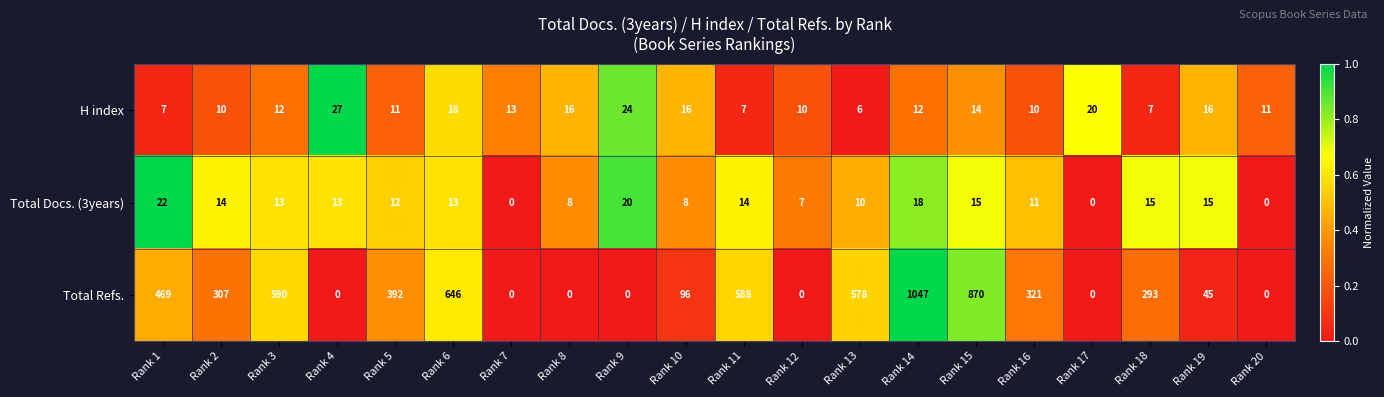

Is it true that H index equals 16 at Rank 2?

False